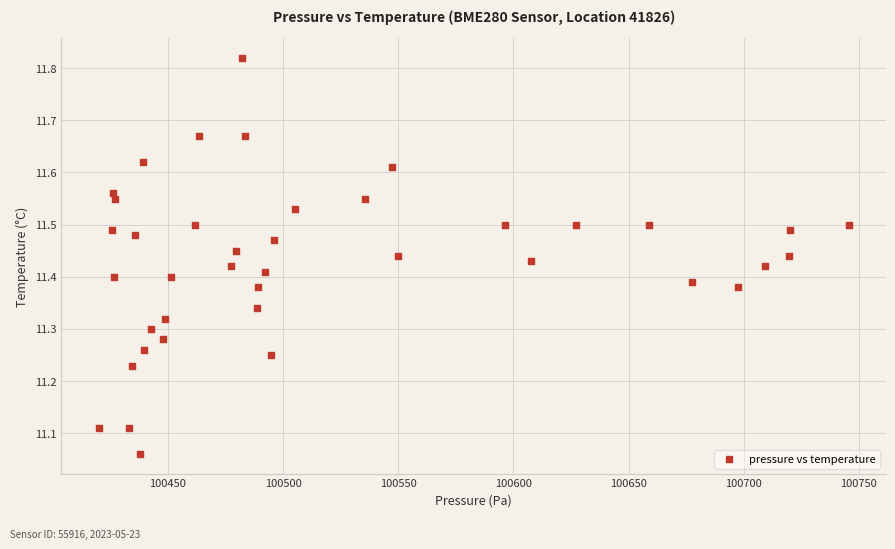

What is the range of Y values (max minus min)?

0.8